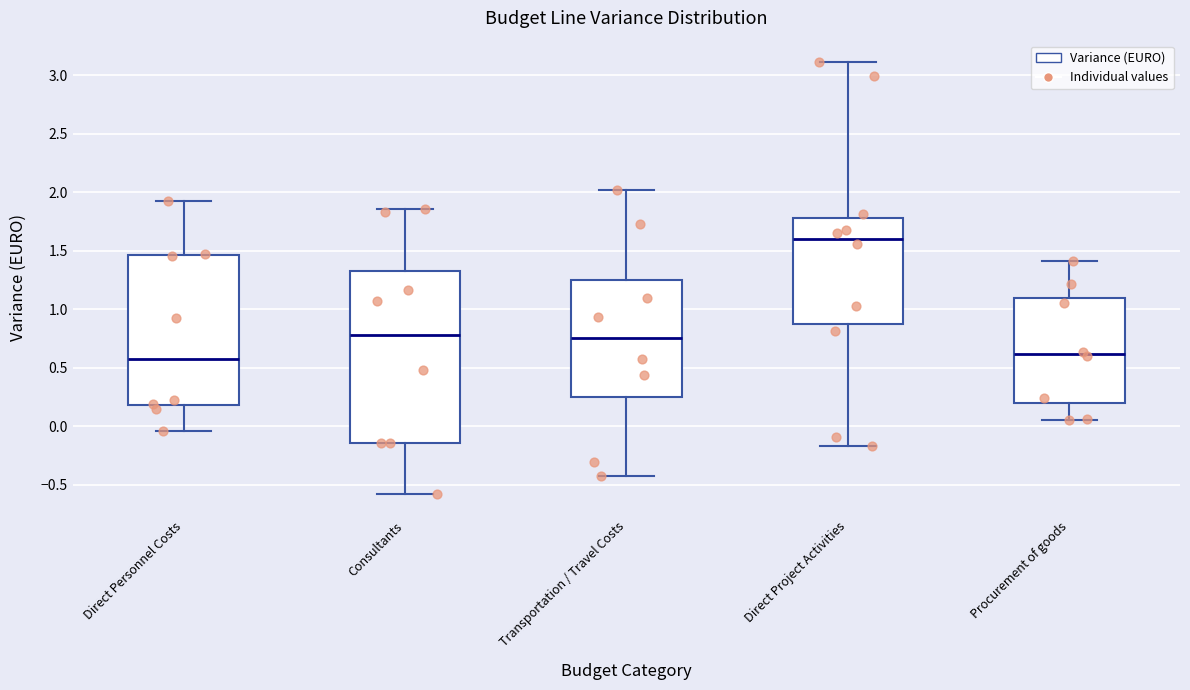

Reading left to right, transcribe this box plot: for each box, give where its median line is, the range the box spans, and where its two whiskers end, as read against the y-axis. The values are not printed on the chart, so give them approximately, as read against the axis.

Direct Personnel Costs: median 0.60, box 0.20 to 1.45, whiskers -0.05 to 1.95
Consultants: median 0.80, box -0.15 to 1.35, whiskers -0.55 to 1.85
Transportation / Travel Costs: median 0.75, box 0.25 to 1.25, whiskers -0.45 to 2.00
Direct Project Activities: median 1.60, box 0.85 to 1.80, whiskers -0.15 to 3.10
Procurement of goods: median 0.60, box 0.20 to 1.10, whiskers 0.05 to 1.40